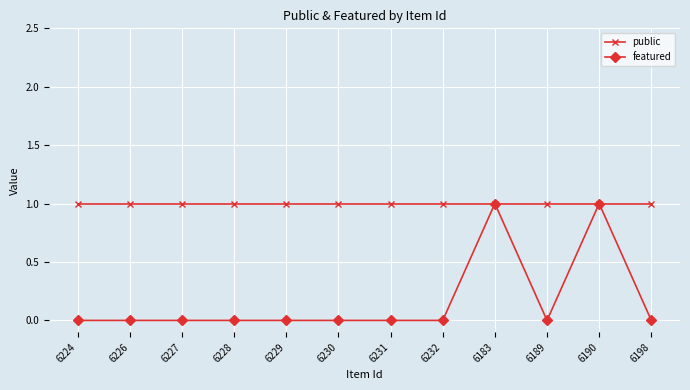

The public series shows 1 at 6227. True or false?

True